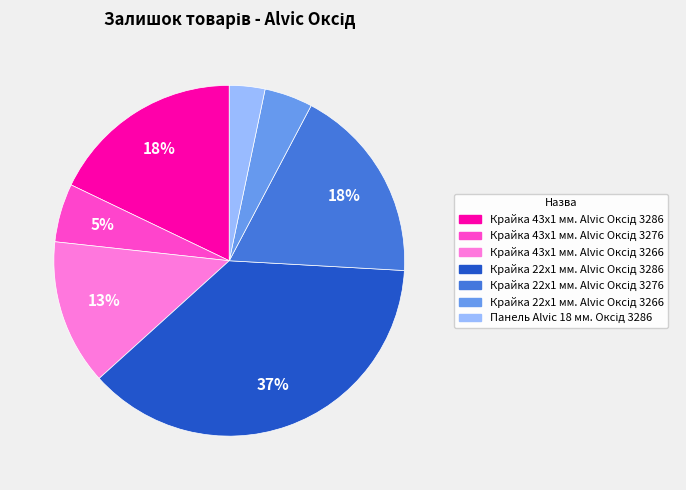

Does any single category account for the majority?

No